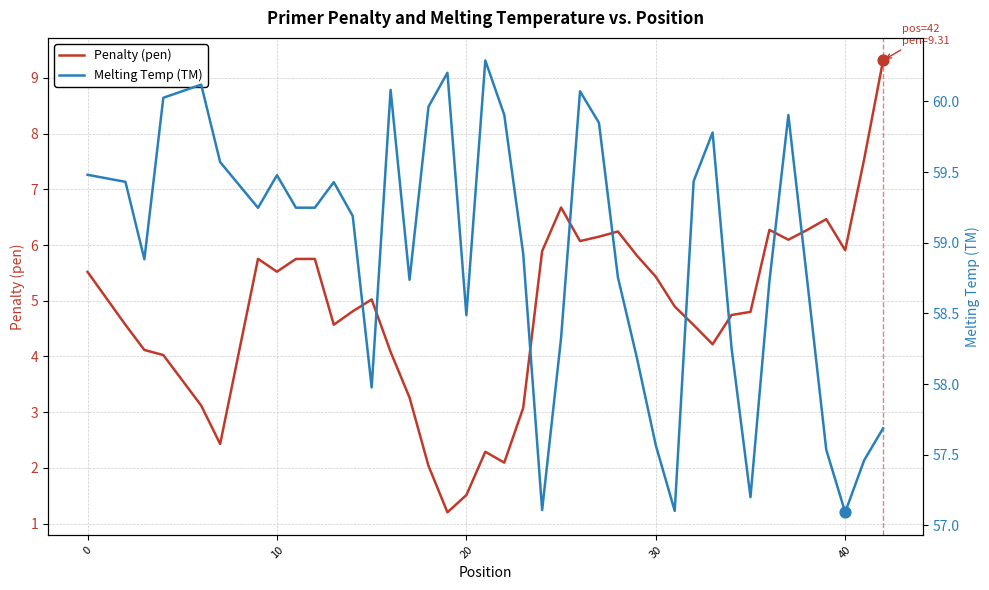

What are all the series names shown in the legend?

Penalty (pen), Melting Temp (TM)